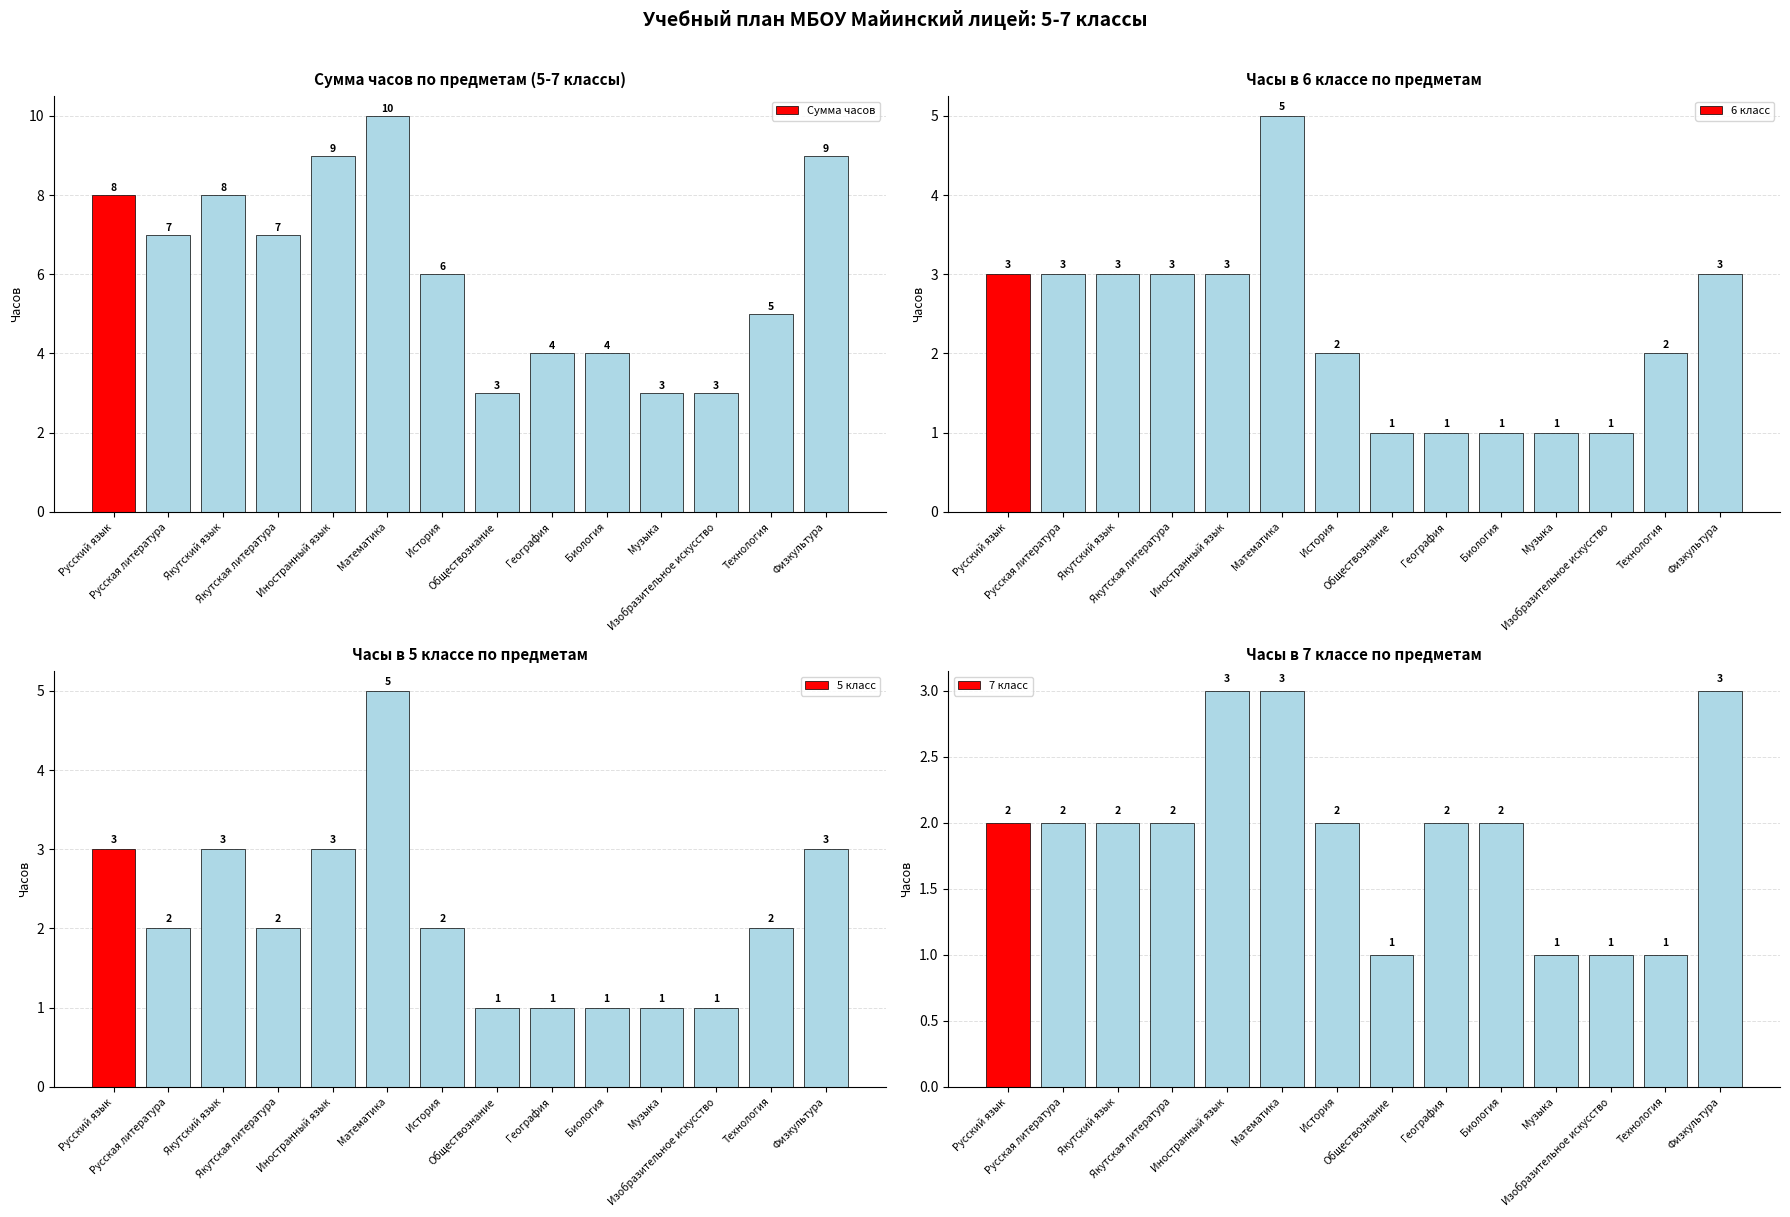

Between Иностранный язык and История, which series saw the biggest shift?

Сумма часов